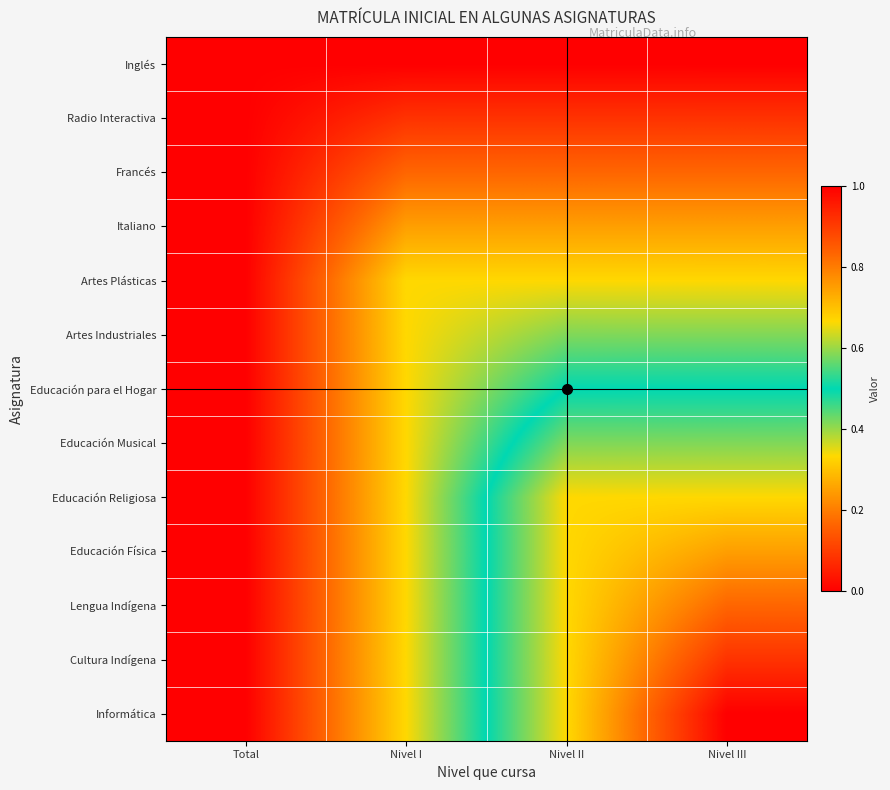

Reading left to right, transcribe all the data shown in this chart.

Inglés: Total=0.0	Nivel I=0.0	Nivel II=0.0	Nivel III=0.0
Radio Interactiva: Total=0.0	Nivel I=0.1	Nivel II=0.1	Nivel III=0.1
Francés: Total=0.0	Nivel I=0.2	Nivel II=0.2	Nivel III=0.2
Italiano: Total=0.0	Nivel I=0.2	Nivel II=0.2	Nivel III=0.2
Artes Plásticas: Total=0.0	Nivel I=0.3	Nivel II=0.3	Nivel III=0.3
Artes Industriales: Total=0.0	Nivel I=0.3	Nivel II=0.4	Nivel III=0.4
Educación para el Hogar: Total=0.0	Nivel I=0.3	Nivel II=0.5	Nivel III=0.5
Educación Musical: Total=0.0	Nivel I=0.3	Nivel II=0.6	Nivel III=0.6
Educación Religiosa: Total=0.0	Nivel I=0.3	Nivel II=0.7	Nivel III=0.7
Educación Física: Total=0.0	Nivel I=0.3	Nivel II=0.7	Nivel III=0.8
Lengua Indígena: Total=0.0	Nivel I=0.3	Nivel II=0.7	Nivel III=0.8
Cultura Indígena: Total=0.0	Nivel I=0.3	Nivel II=0.7	Nivel III=0.9
Informática: Total=0.0	Nivel I=0.3	Nivel II=0.7	Nivel III=1.0